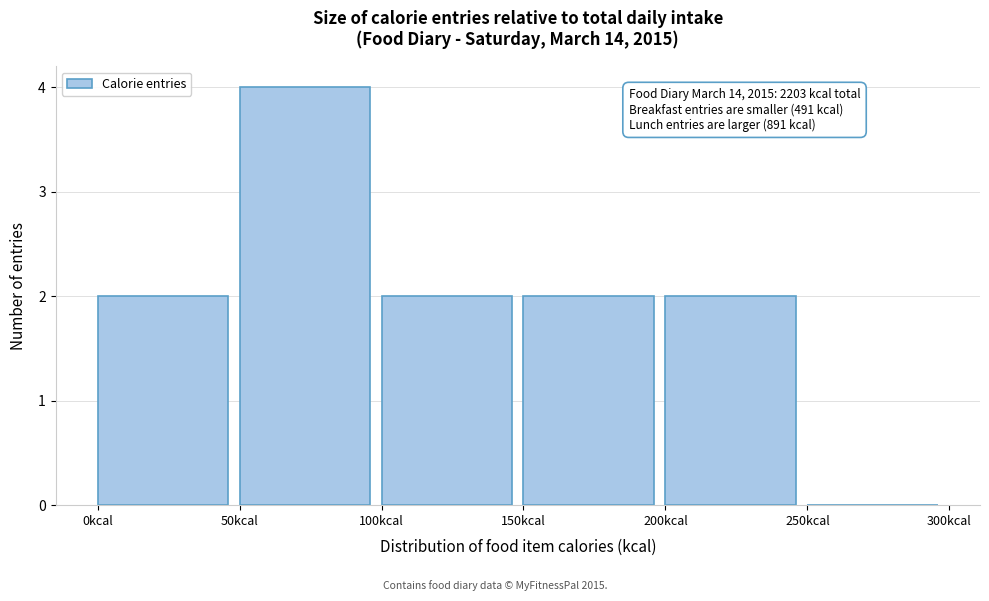

Which range on the x-axis has the tallest bar?

50 to 100